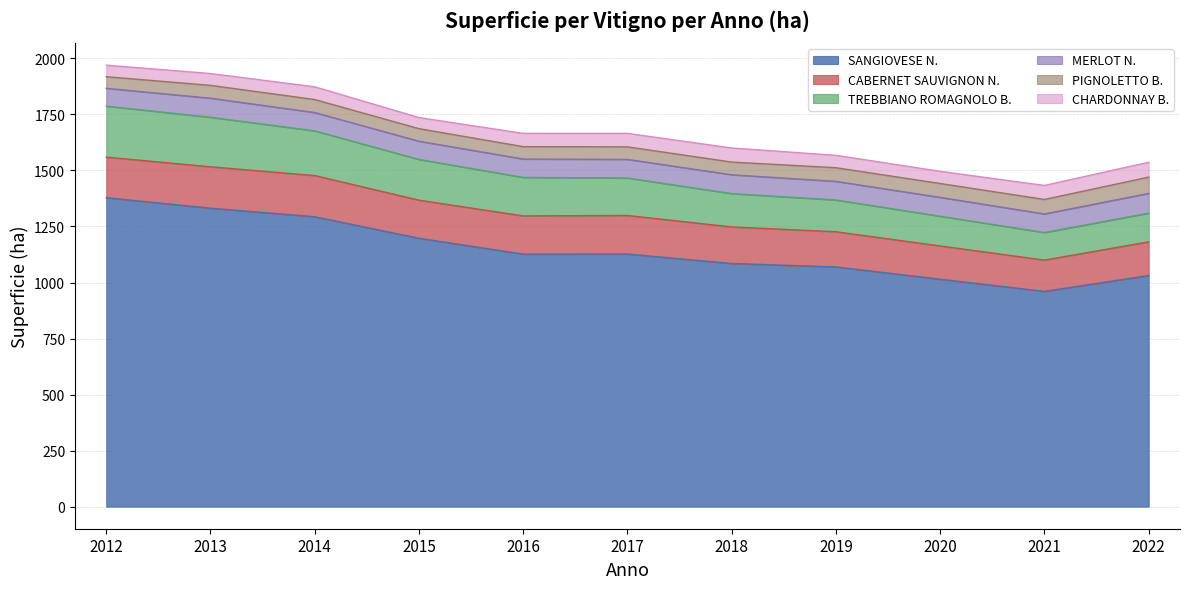

Does the chart have visible grid lines?

Yes